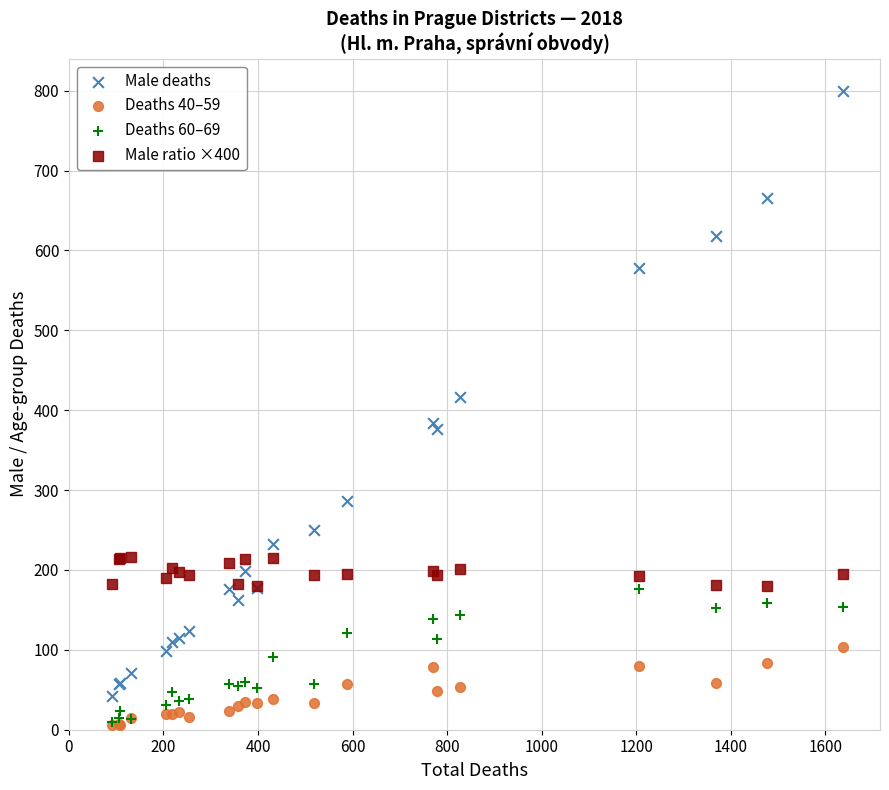

Which series reaches the maximum Y coordinate?

Male deaths